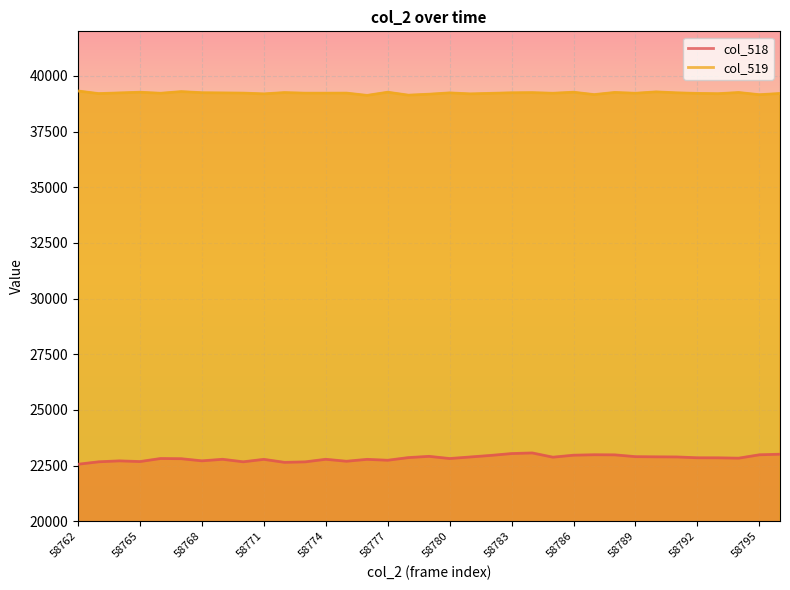

Reading right to left, what are all the values shown in this chart?

col_518: 23011	22985	22834	22849	22851	22888	22893	22901	22982	22987	22967	22878	23068	23040	22958	22887	22817	22915	22859	22740	22780	22695	22783	22667	22646	22780	22670	22783	22713	22809	22818	22681	22712	22670	22560
col_519: 39210	39155	39254	39201	39214	39240	39282	39221	39257	39160	39267	39221	39249	39242	39217	39193	39237	39178	39135	39267	39124	39228	39225	39225	39251	39193	39228	39236	39245	39294	39221	39266	39236	39205	39321